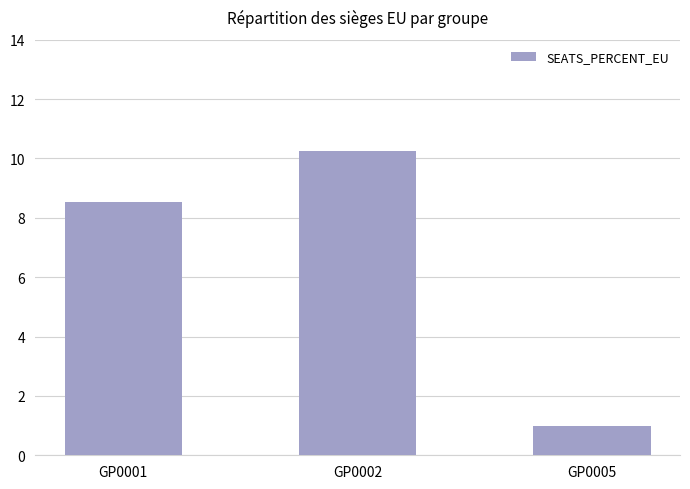

Rank the categories by value from lowest to highest.

GP0005, GP0001, GP0002